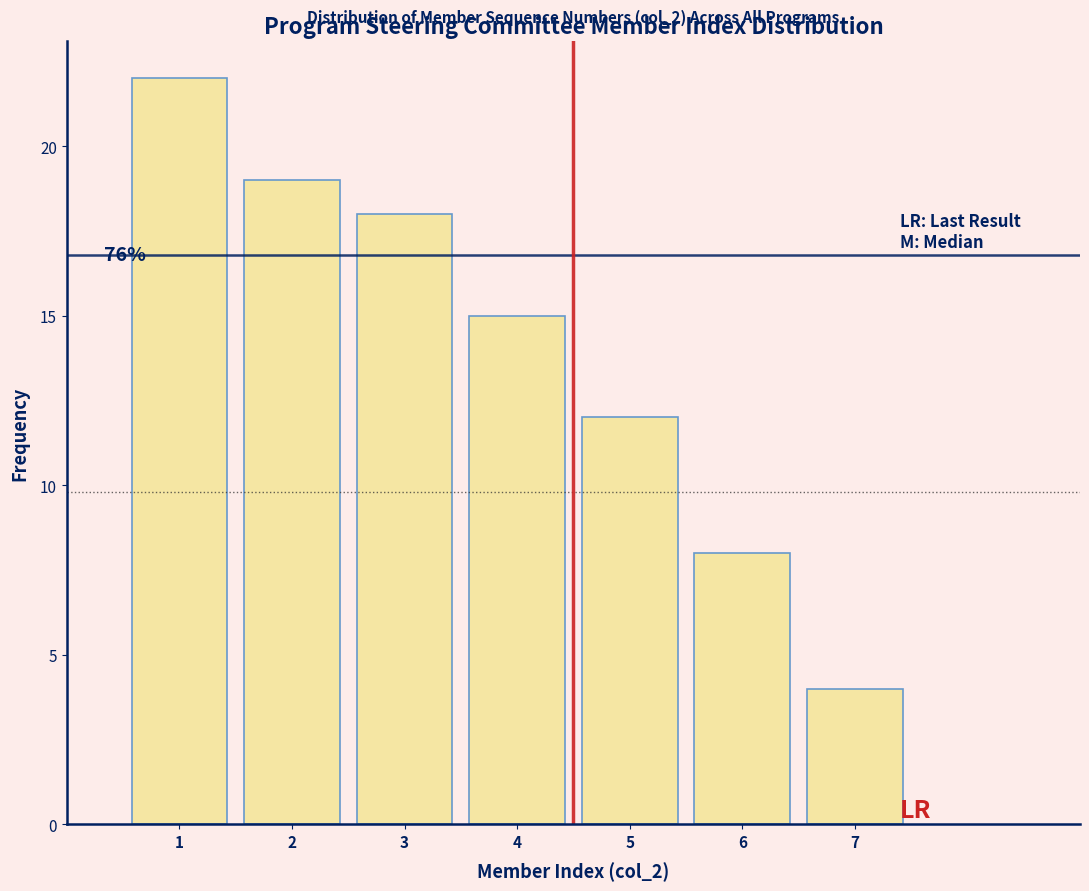

Which range on the x-axis has the tallest bar?

0.5 to 1.5